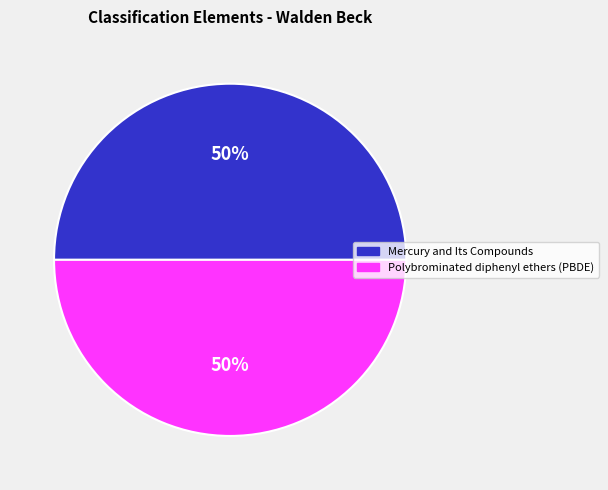

What is the ratio of the value at Polybrominated diphenyl ethers (PBDE) to the value at Mercury and Its Compounds?

1.0